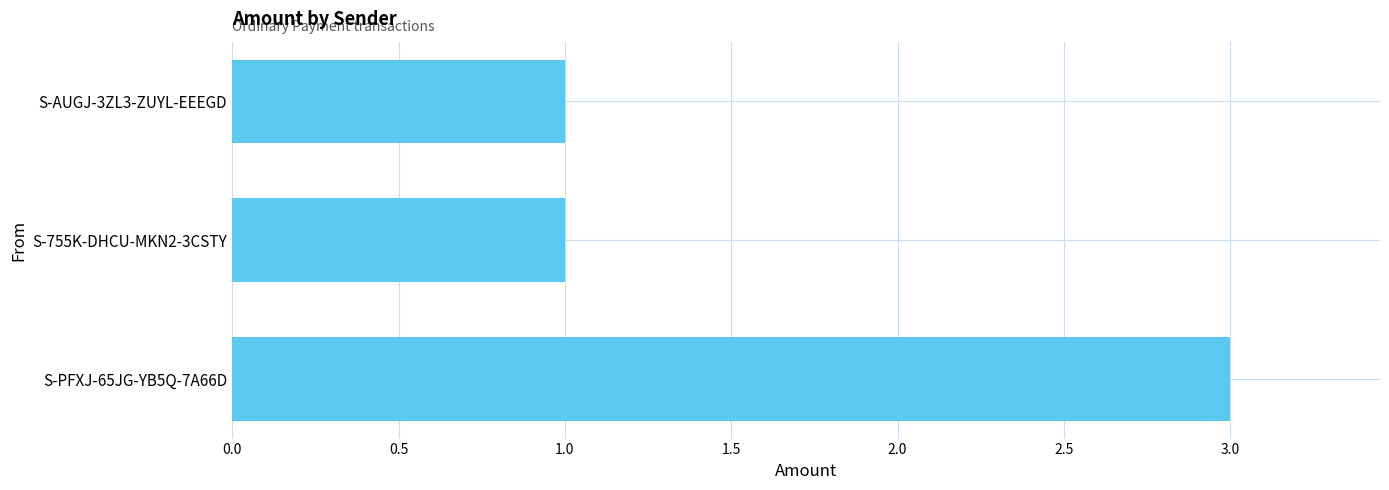

How many bars are there in total?

3